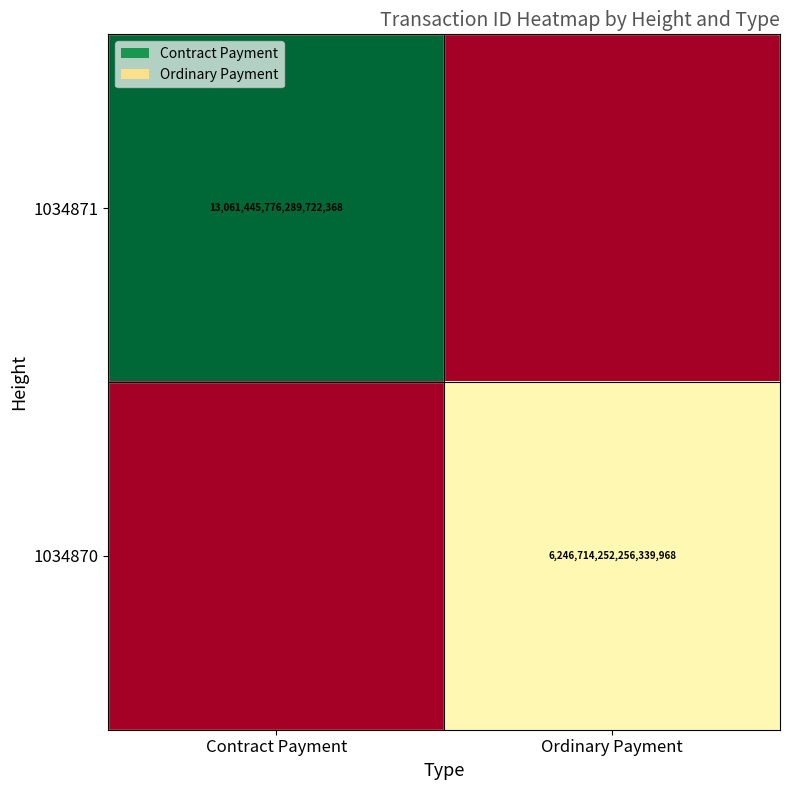

Is the value of 1034870 at Ordinary Payment greater than the value of 1034871 at Contract Payment?

No